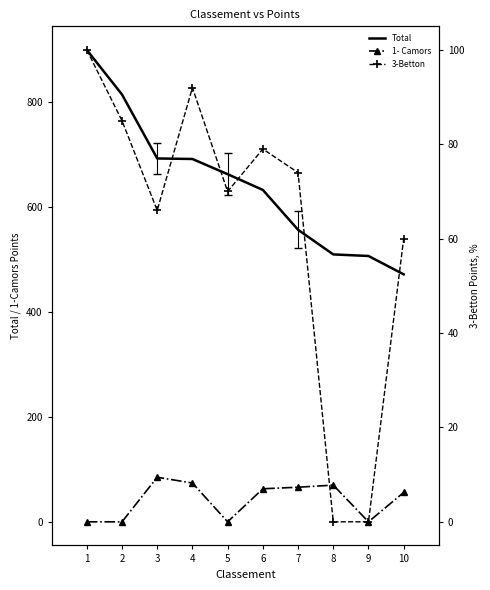

Count the number of data series in this chart.

3